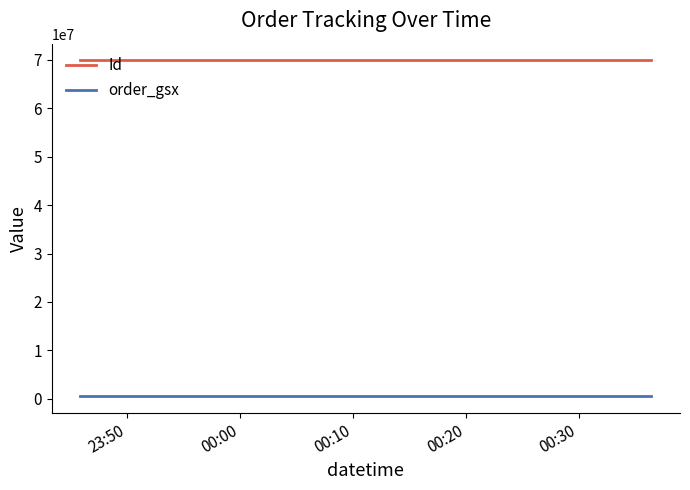

List the series in order of their peak value, lowest first.

order_gsx, Id